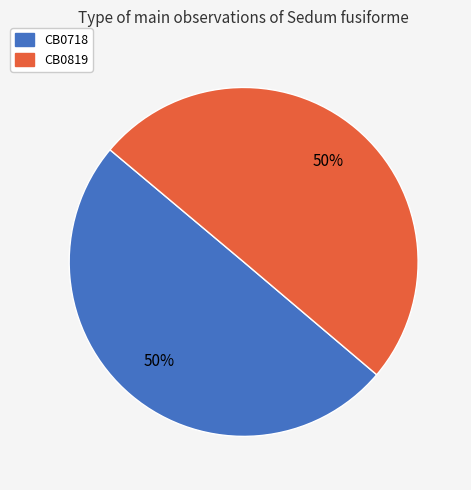

The CB0718 slice represents 50% of the pie. True or false?

True